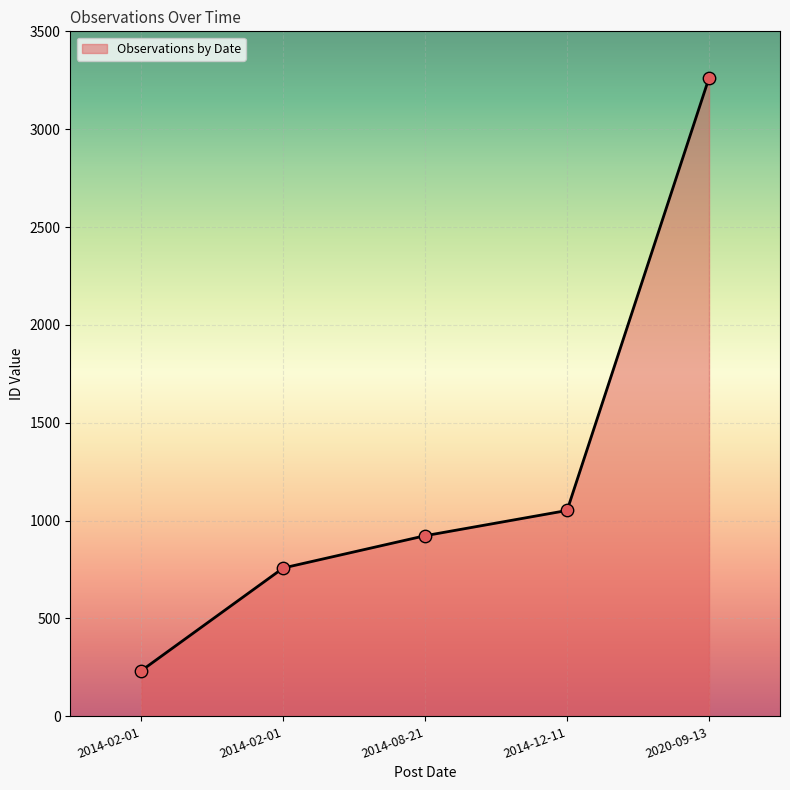

Between 2014-08-21 and 2014-02-01, which is larger?

2014-08-21